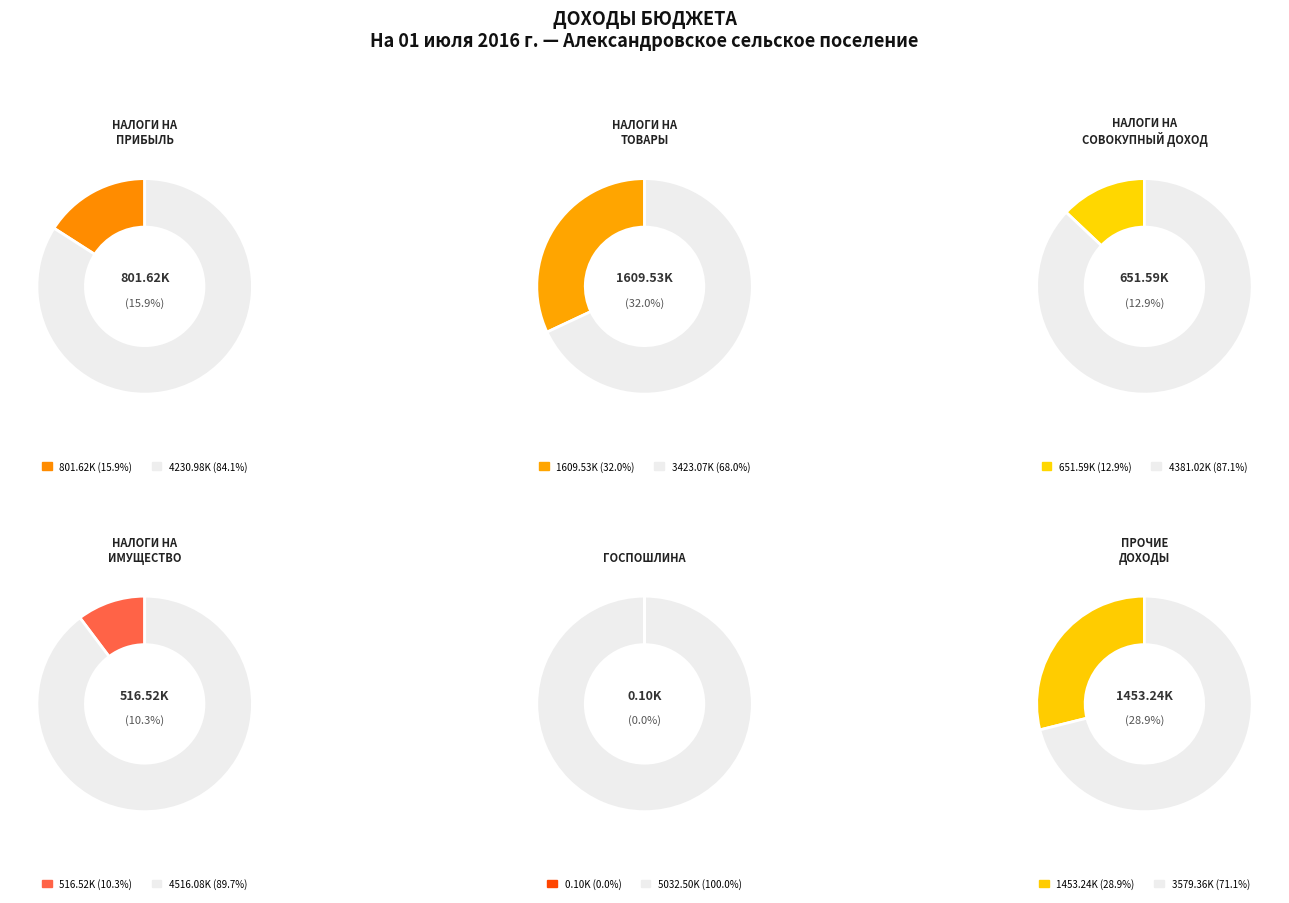

What is the total percentage of НАЛОГИ НА ПРИБЫЛЬ, ДОХОДЫ and НАЛОГИ НА СОВОКУПНЫЙ ДОХОД?

28.9%